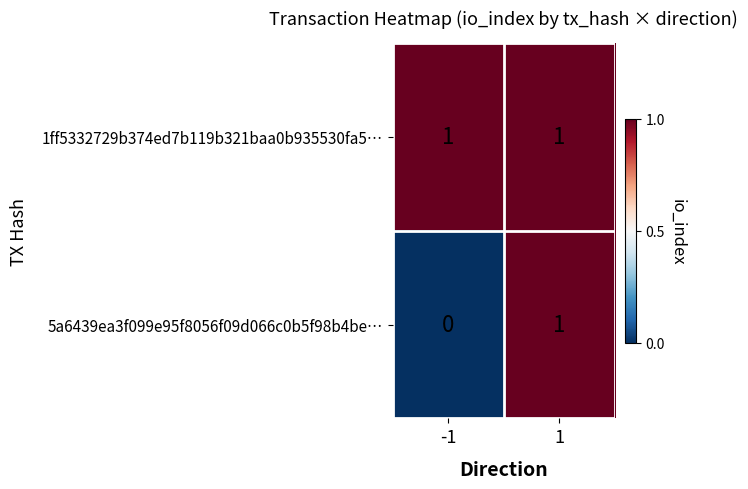

Rank the series by their average value, from lowest to highest.

5a6439ea3f099e95f8056f09d066c0b5f98b4be…, 1ff5332729b374ed7b119b321baa0b935530fa5…